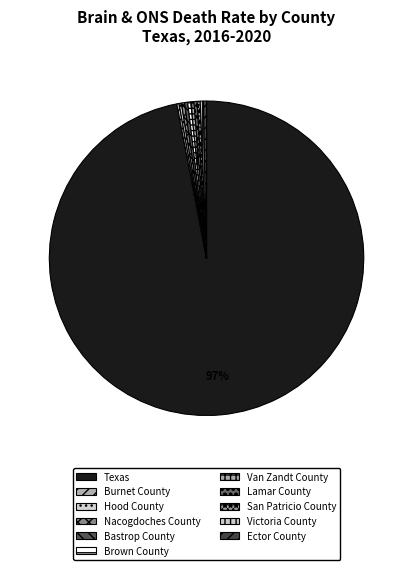

How many slices are in this pie chart?

11